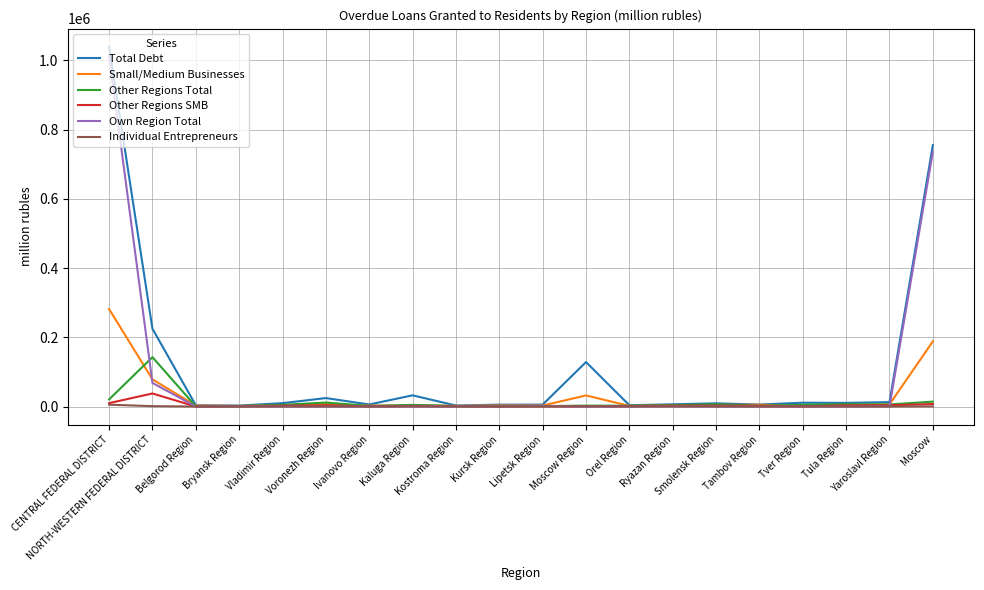

Which series has the largest range (max minus min)?

Total Debt